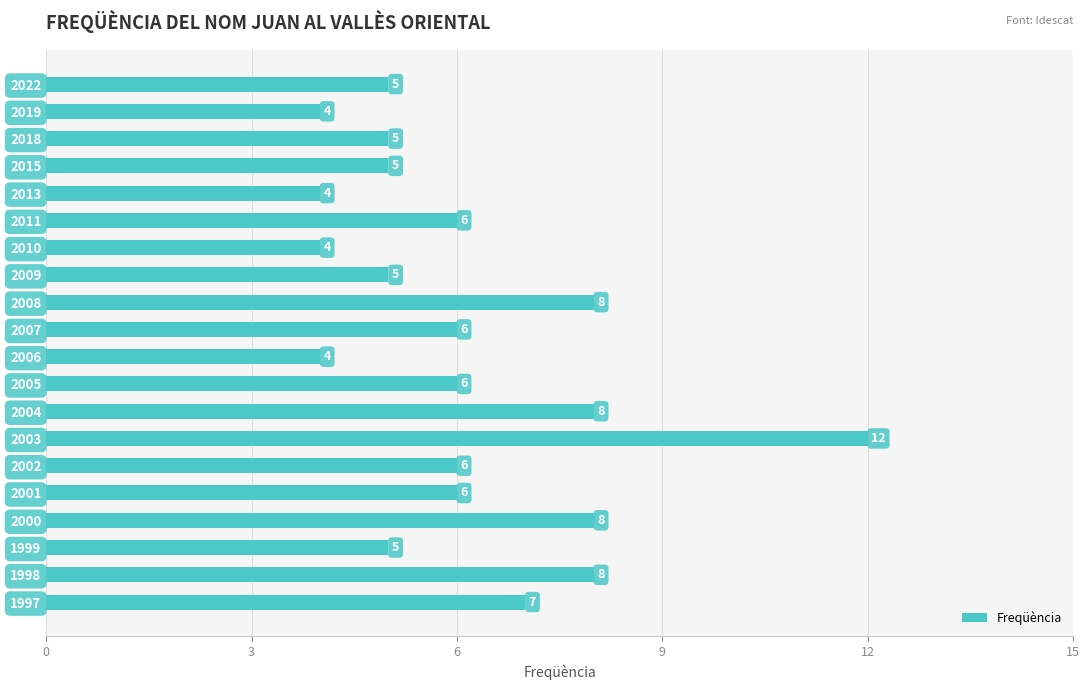

What is the maximum value shown in the chart?

12